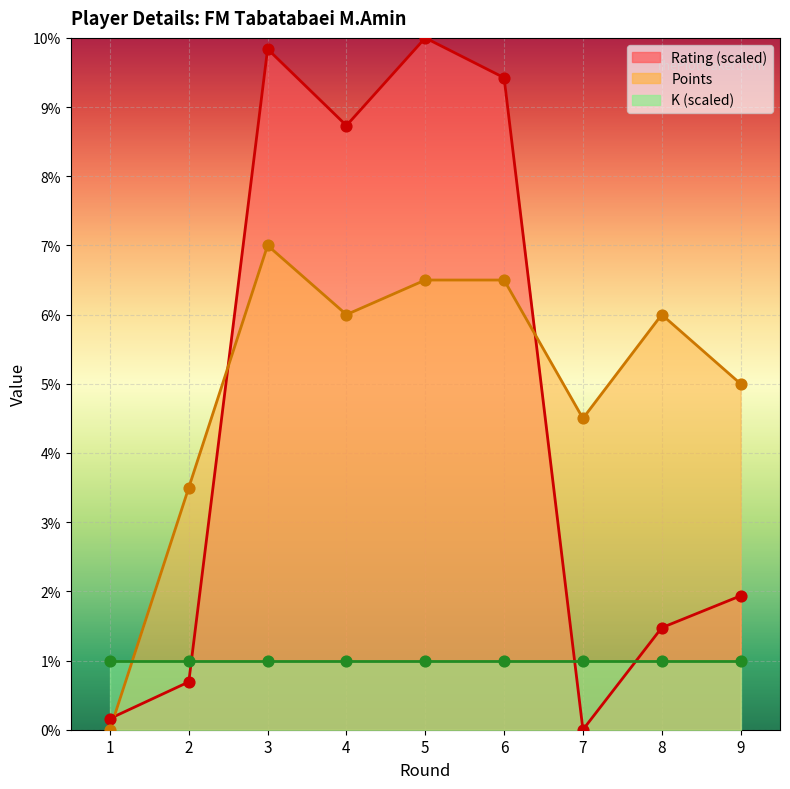

Is the value of Rating at 5 greater than the value of Points at 4?

Yes